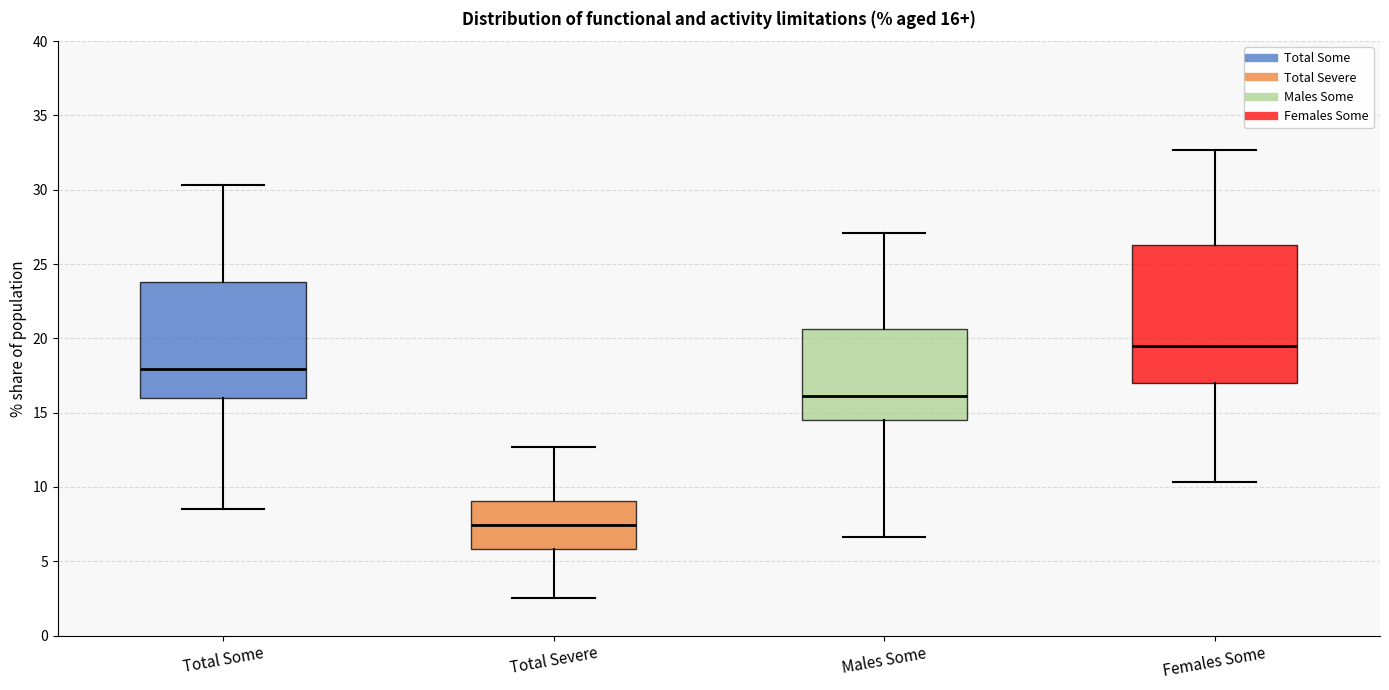

Which box's median line is the highest?

Females Some